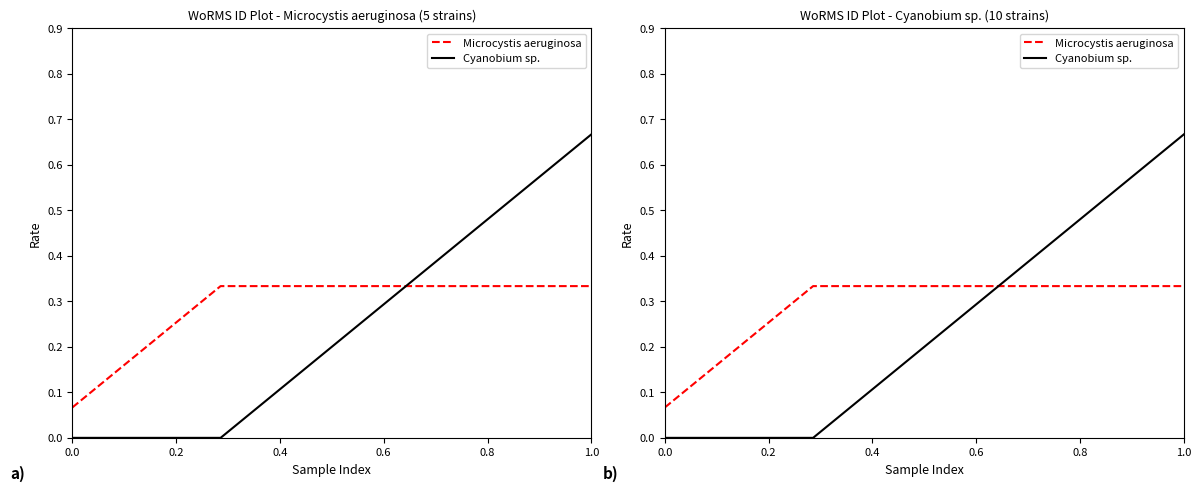

True or false: Microcystis aeruginosa has more than 1 interior local peaks.

False